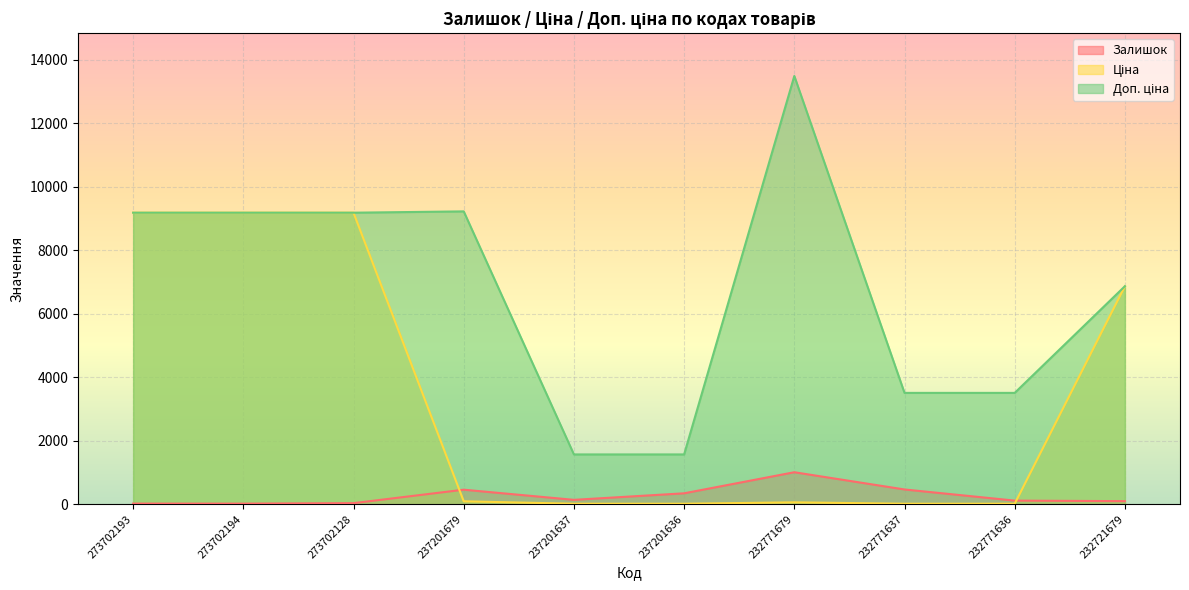

What is the total value across all series at 273702128?

18405.7